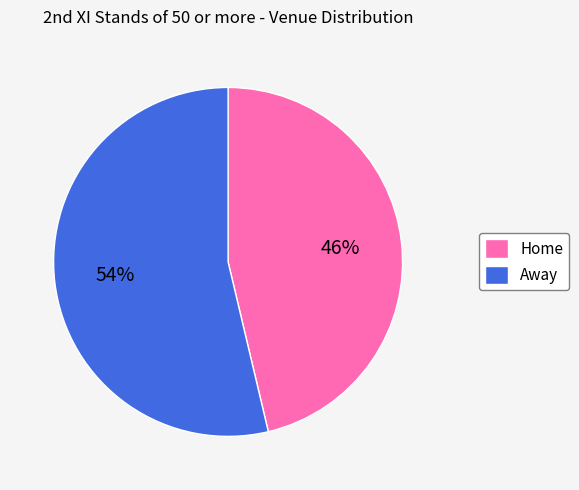

To the nearest percent, what is the average slice percentage?

50%